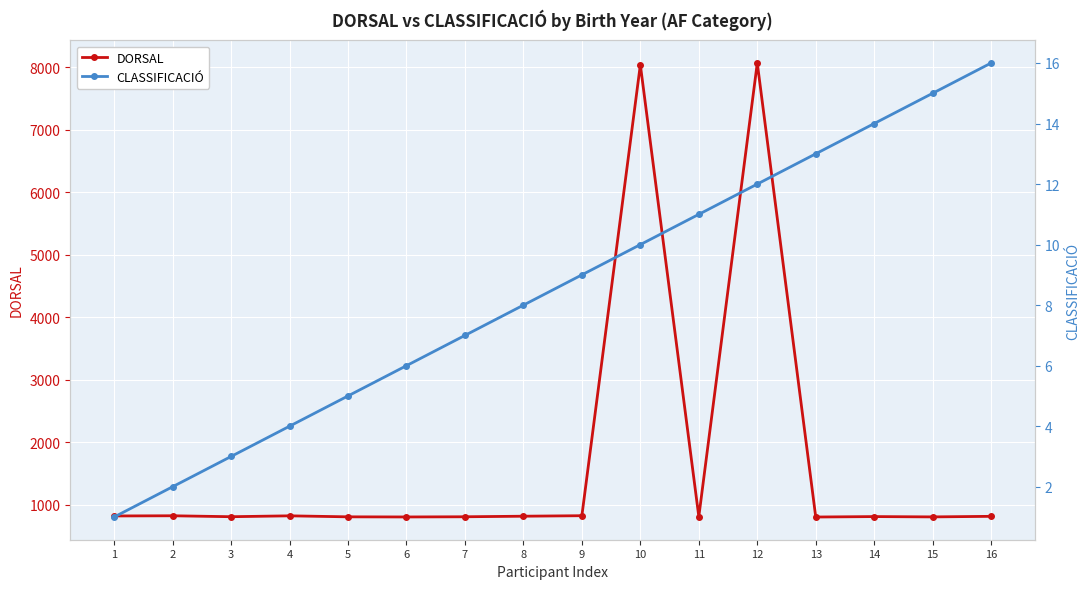

At which category does the chart reach its minimum across all series?

1